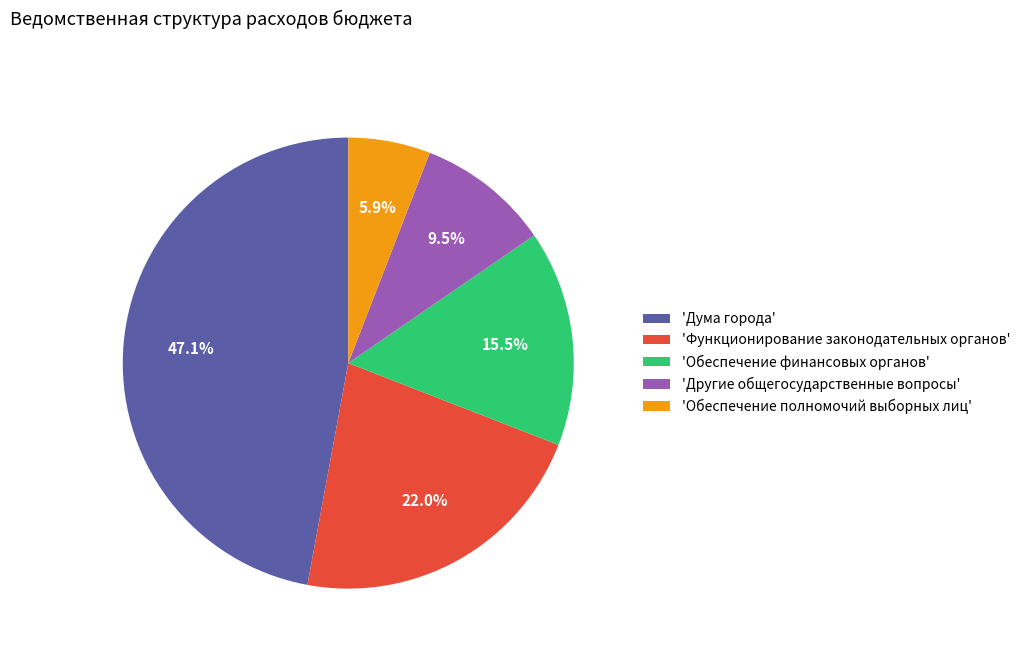

Does any single category account for the majority?

No